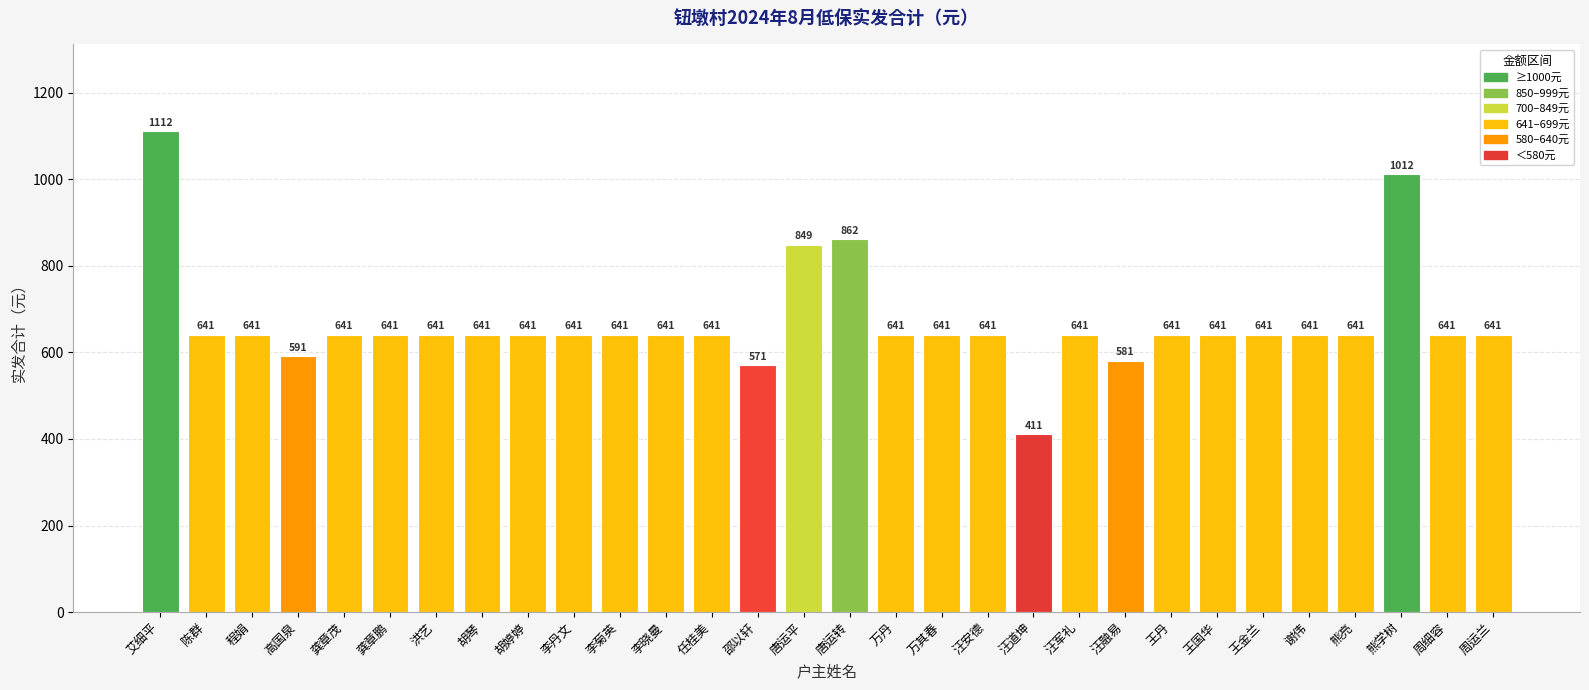

Does the chart contain stacked bars?

No